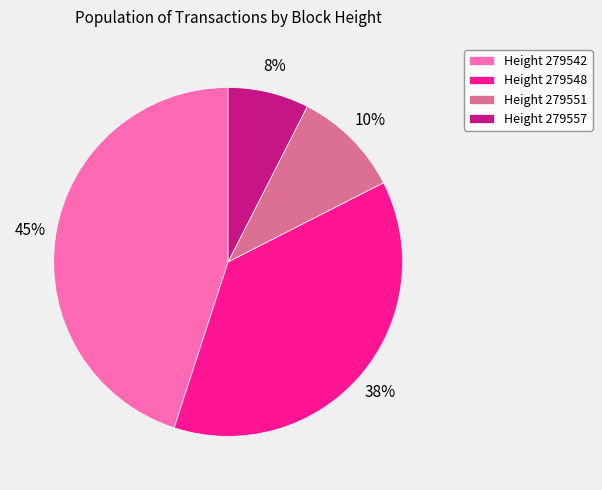

Do Height 279557 and Height 279542 together represent more than half of the pie?

Yes